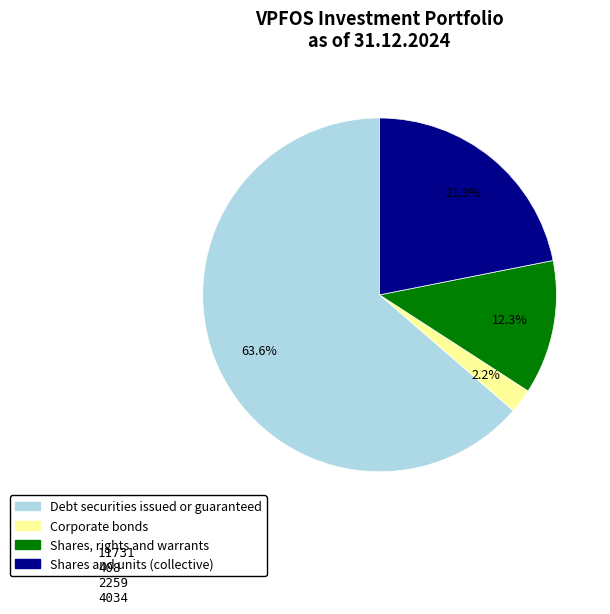

To the nearest percent, what is the difference between the largest and smallest slice percentages?

61%